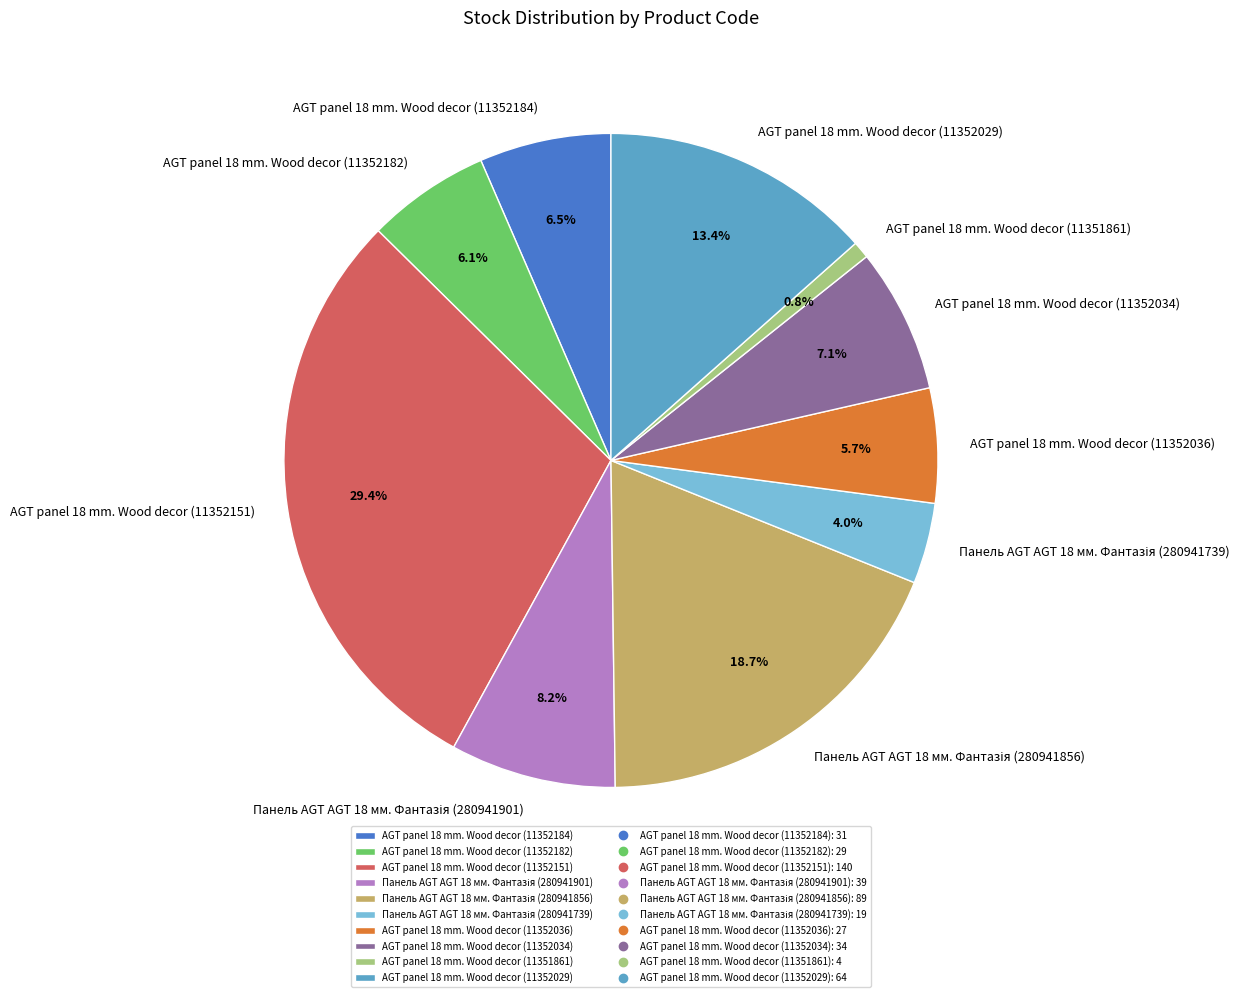

Is it true that AGT panel 18 mm. Wood decor (11352151) is 29% of the pie?

True